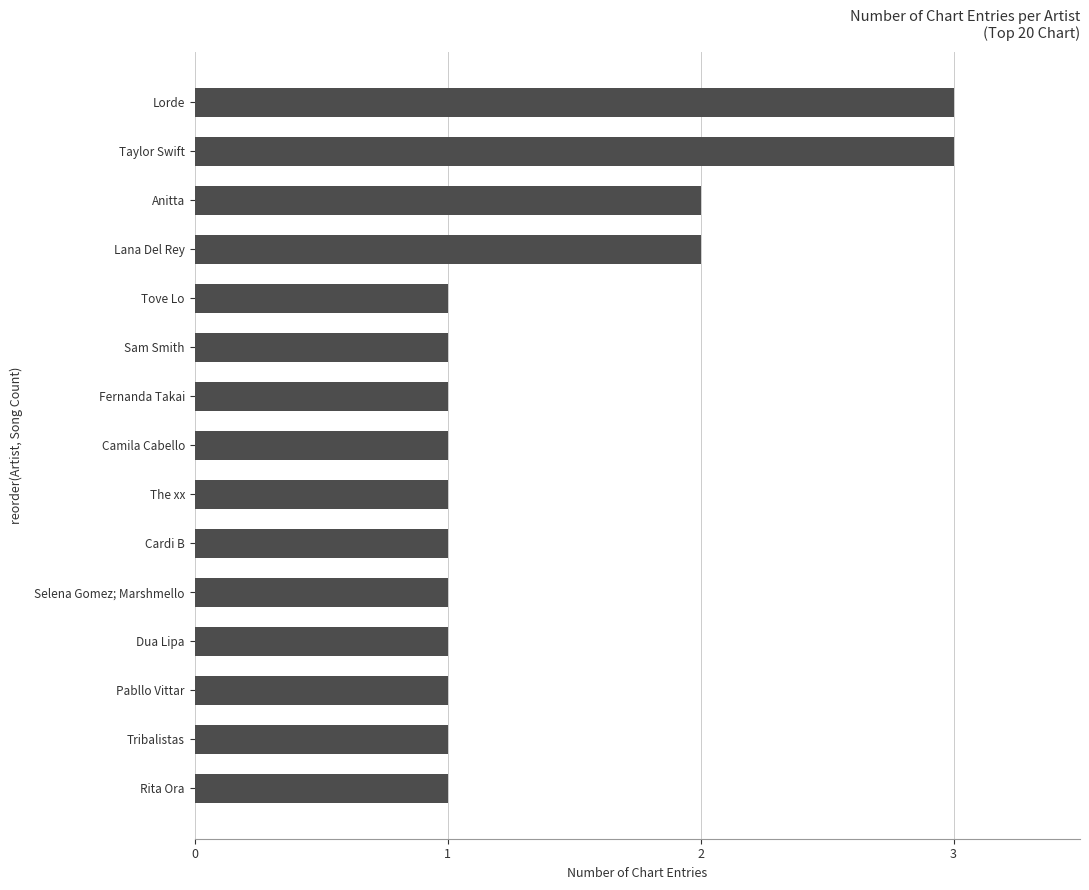

What is the greatest value displayed?

3